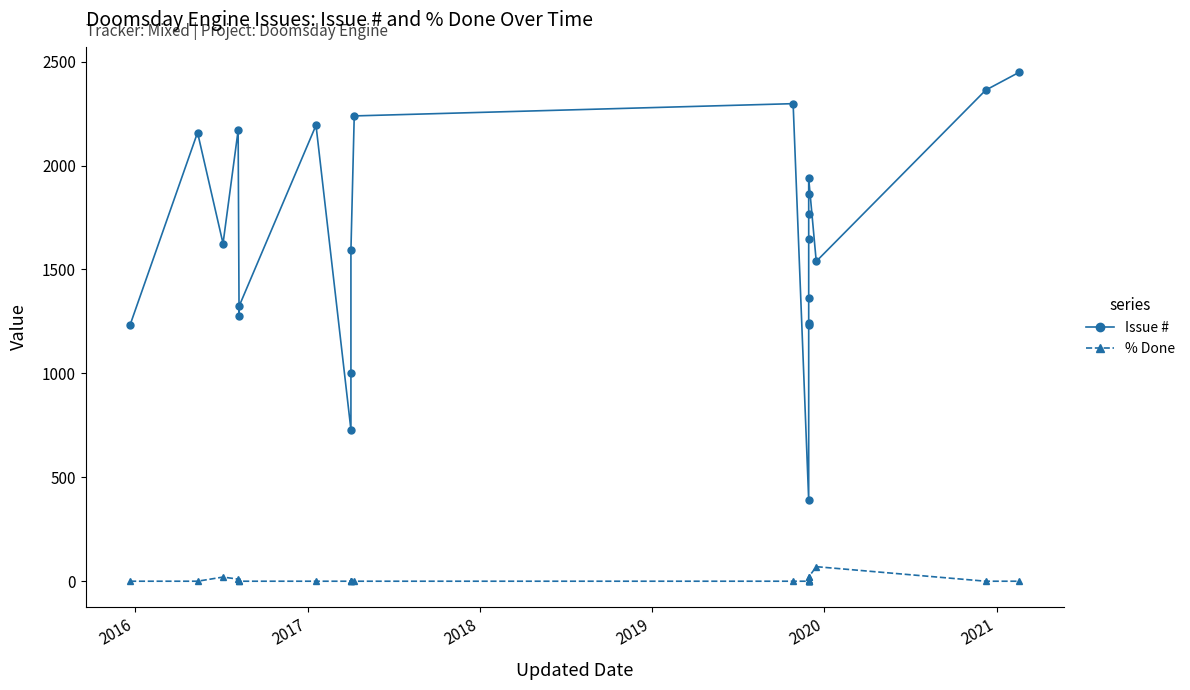

The % Done series shows 0 at 2016. True or false?

True